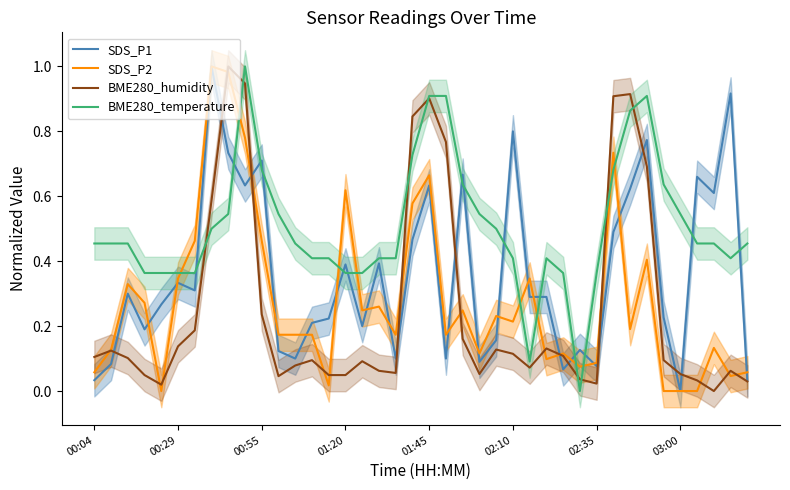

What is the highest value of the SDS_P1 series?

1.0